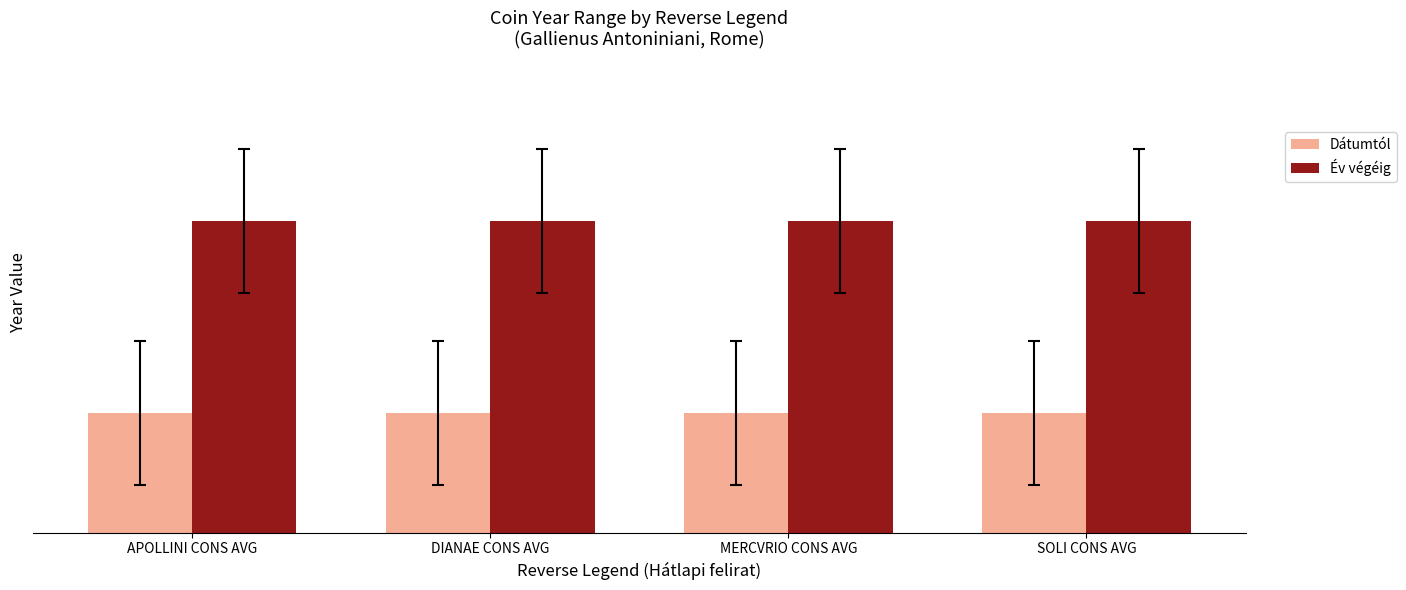

Does the chart contain stacked bars?

No